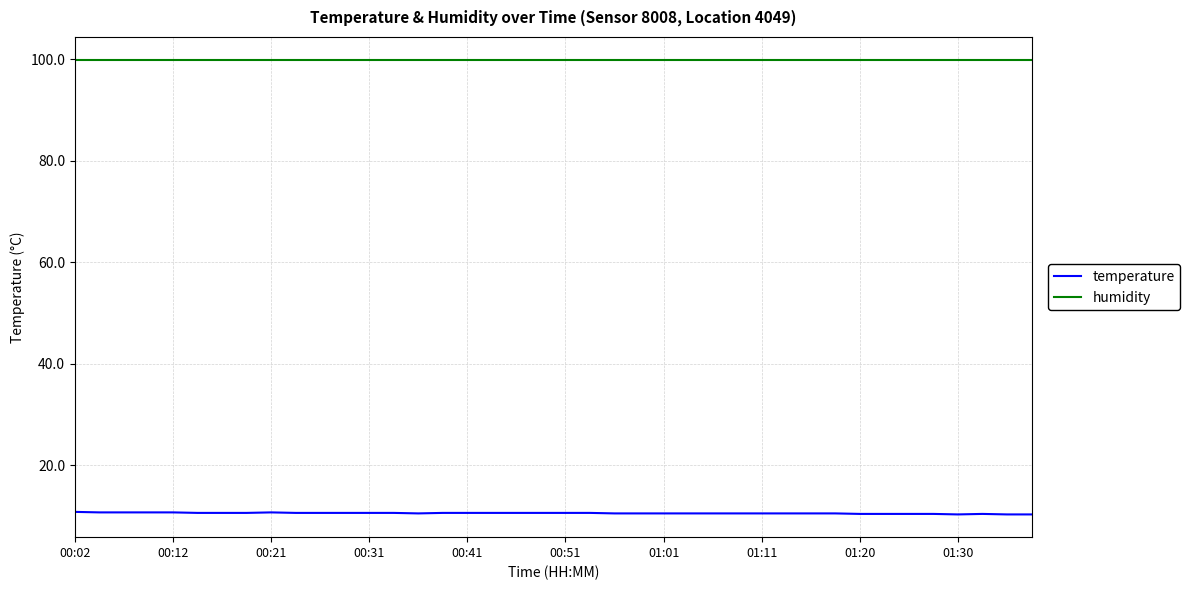

What is the smallest value displayed?

10.3